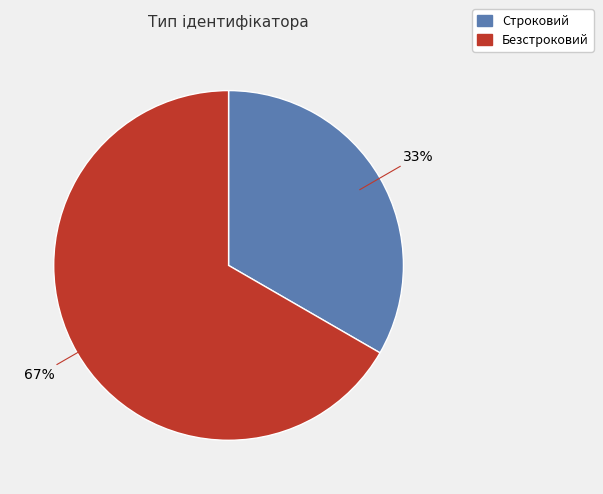

To the nearest percent, what is the combined percentage of Строковий and Безстроковий?

100%